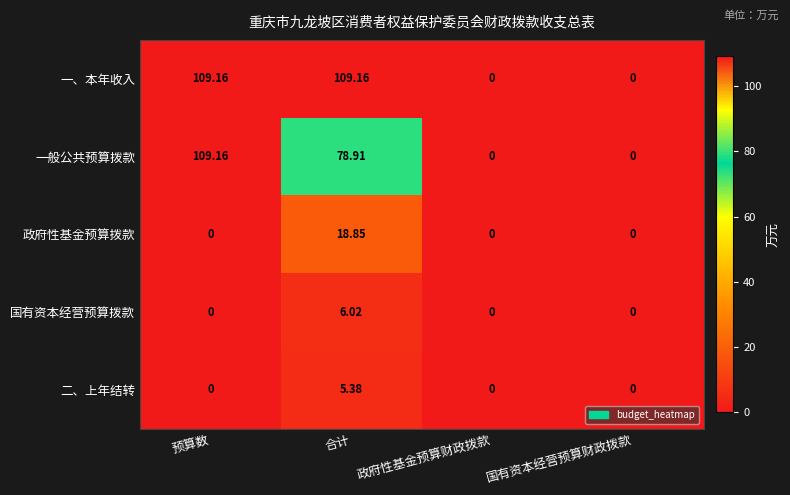

Which series has the largest total across all categories?

一、本年收入